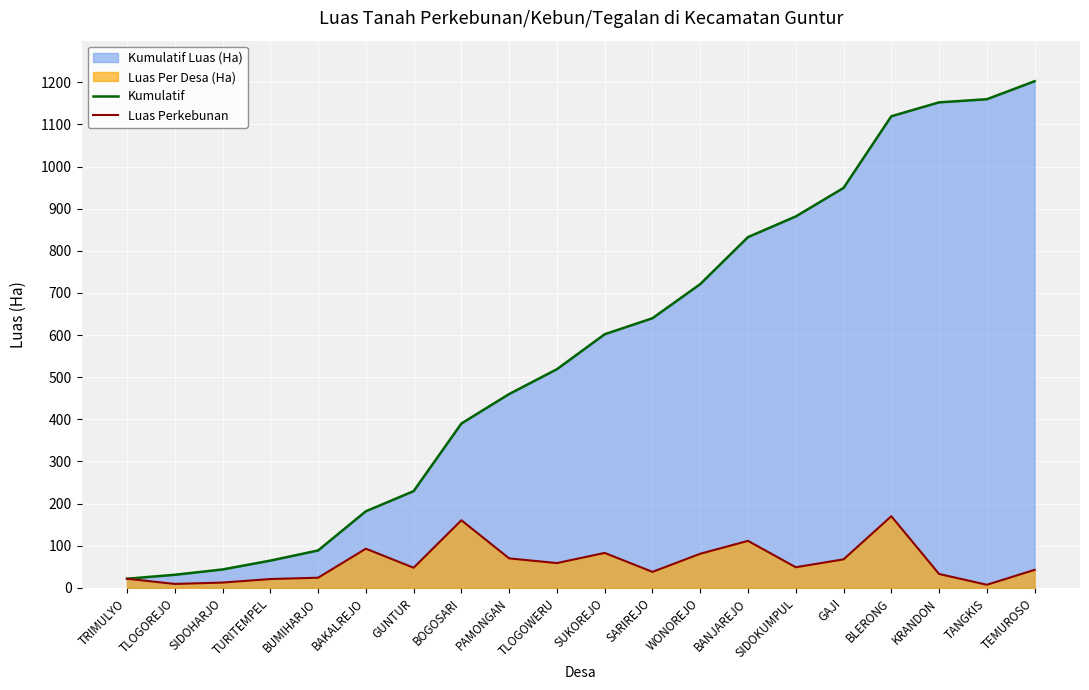

The value of Luas Perkebunan at SUKOREJO is 39.3. True or false?

False